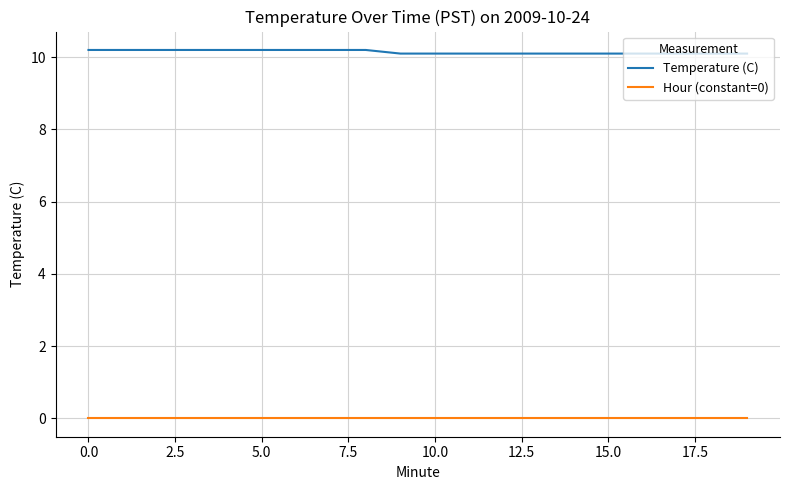

What is the greatest value displayed?

10.2